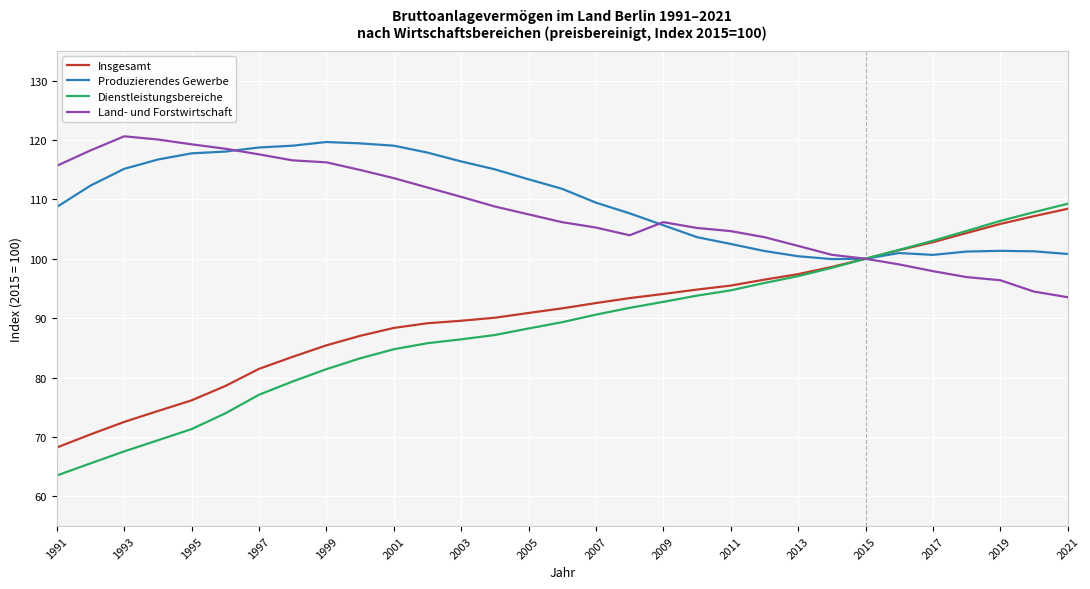

What is the highest value of the Dienstleistungsbereiche series?

109.3